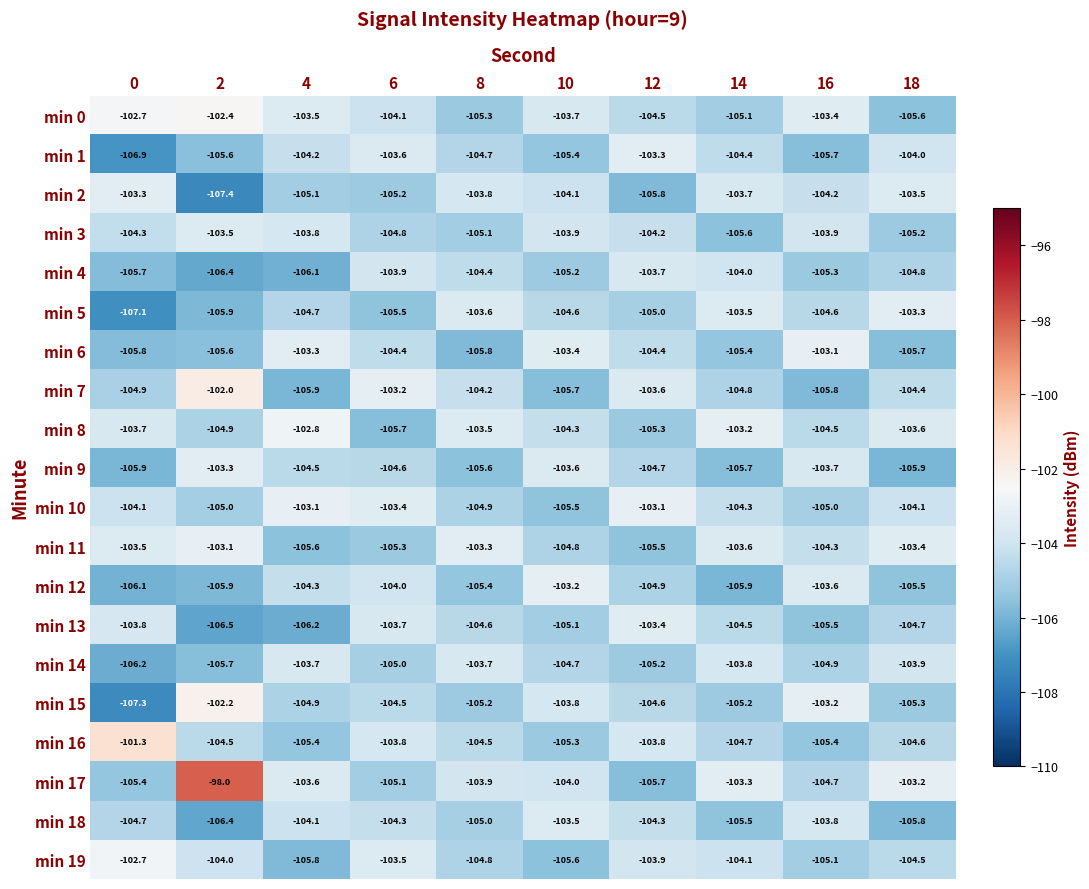

Which series changed the most between 16 and 18?

min 6